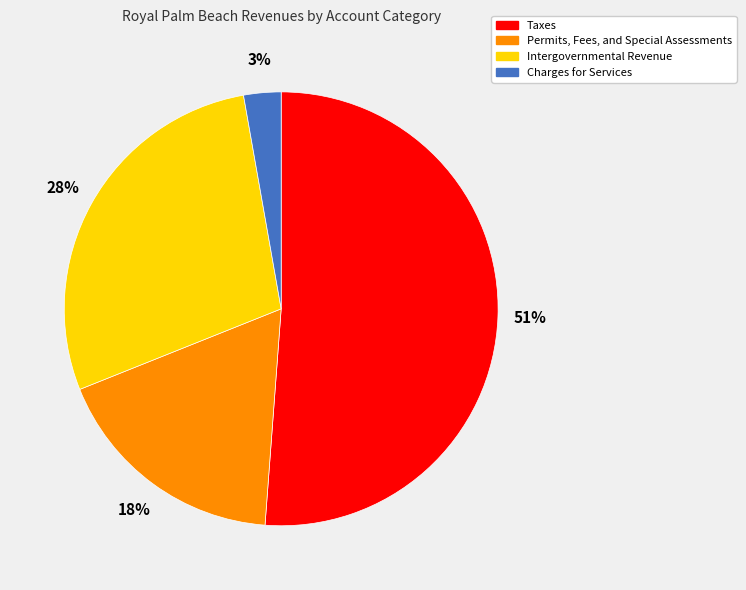

What is the ratio of the value at Taxes to the value at Intergovernmental Revenue?

1.8